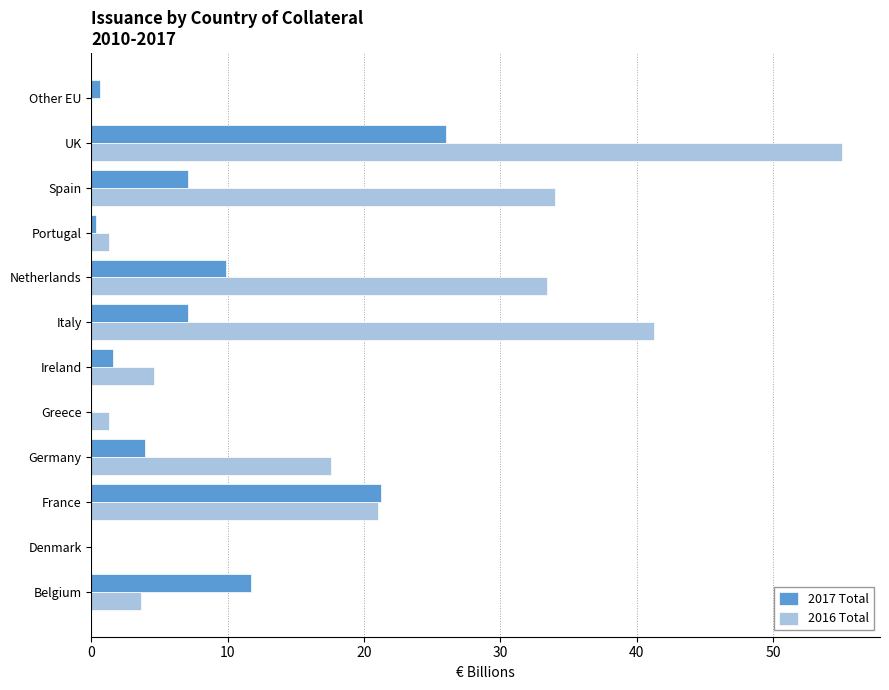

Which category has the highest value across all series?

UK